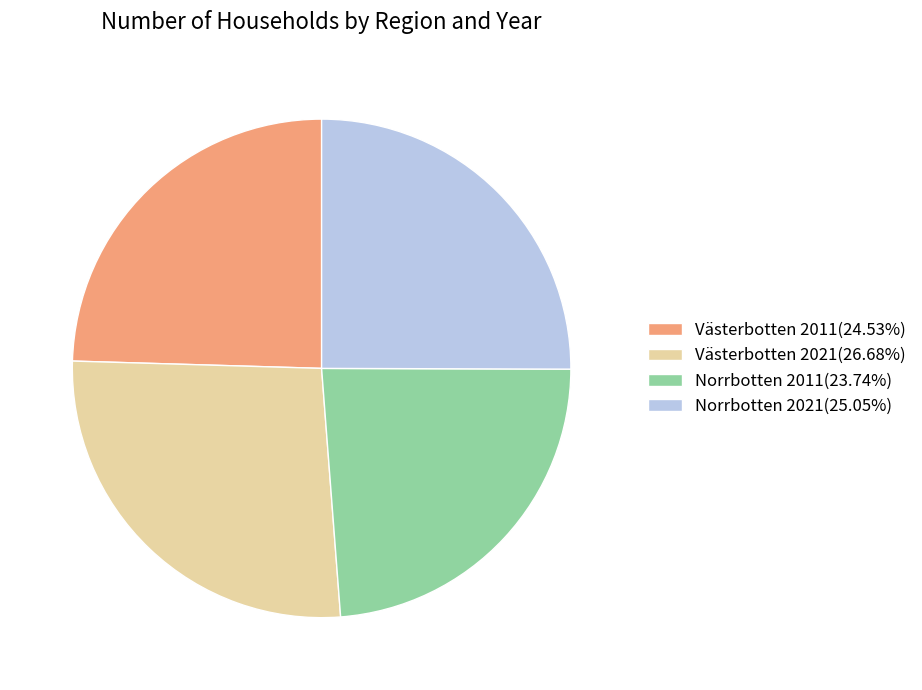

Does any single category account for the majority?

No